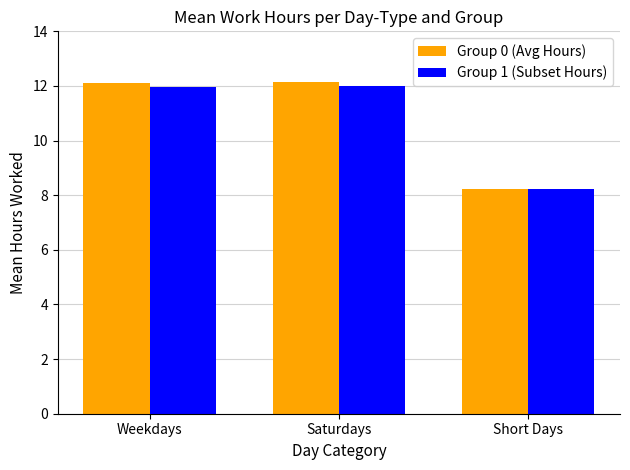

Rank the series by their maximum value, from lowest to highest.

Group 1 (Subset Hours), Group 0 (Avg Hours)